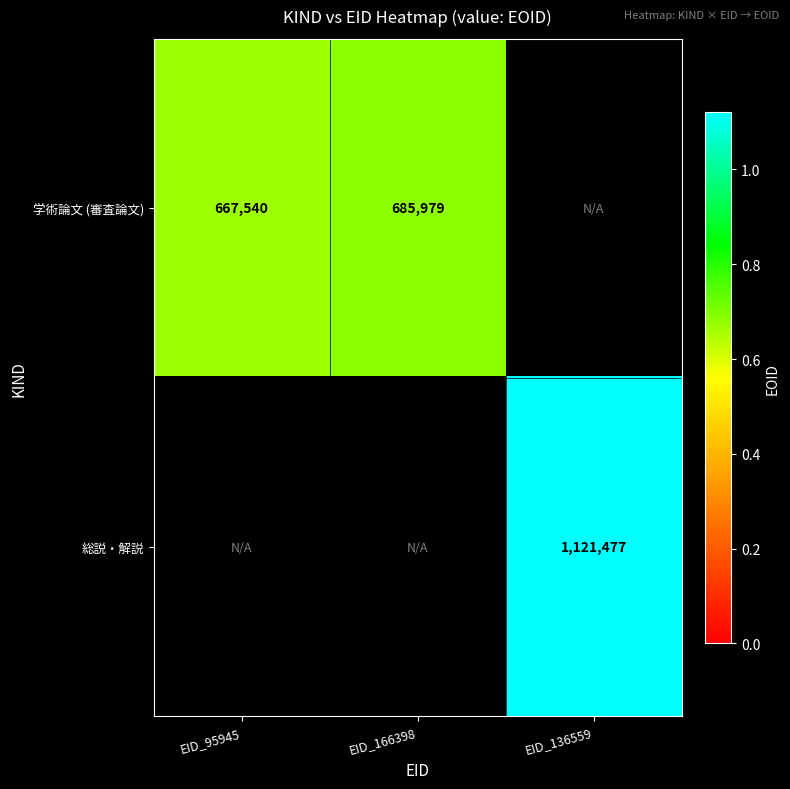

The 学術論文 (審査論文) series shows 685979 at EID_166398. True or false?

True